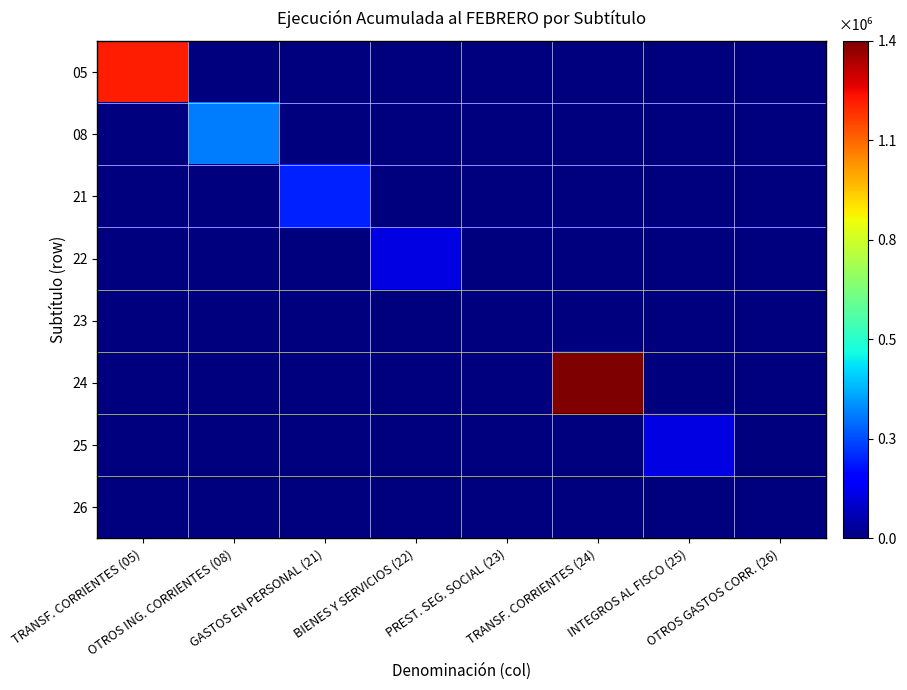

What is the spread (max minus min) of values at OTROS ING. CORRIENTES (08)?

338087